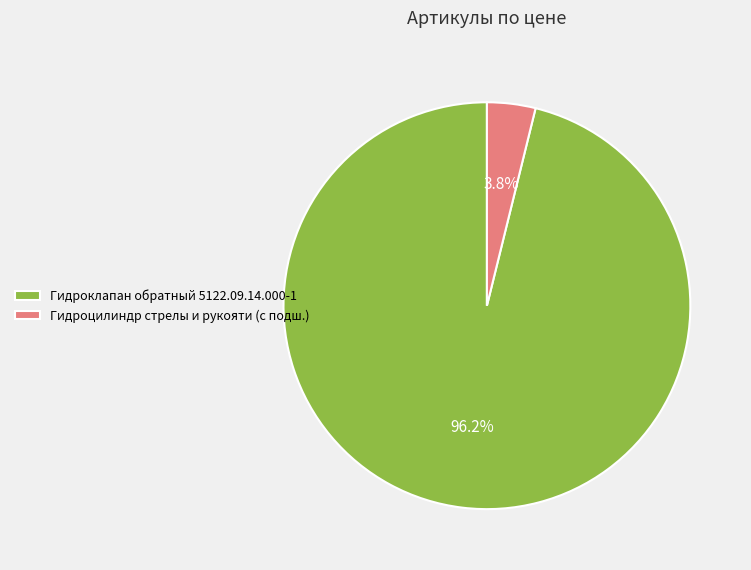

What is the smallest slice in the pie chart?

Гидроцилиндр стрелы и рукояти (с подш.)